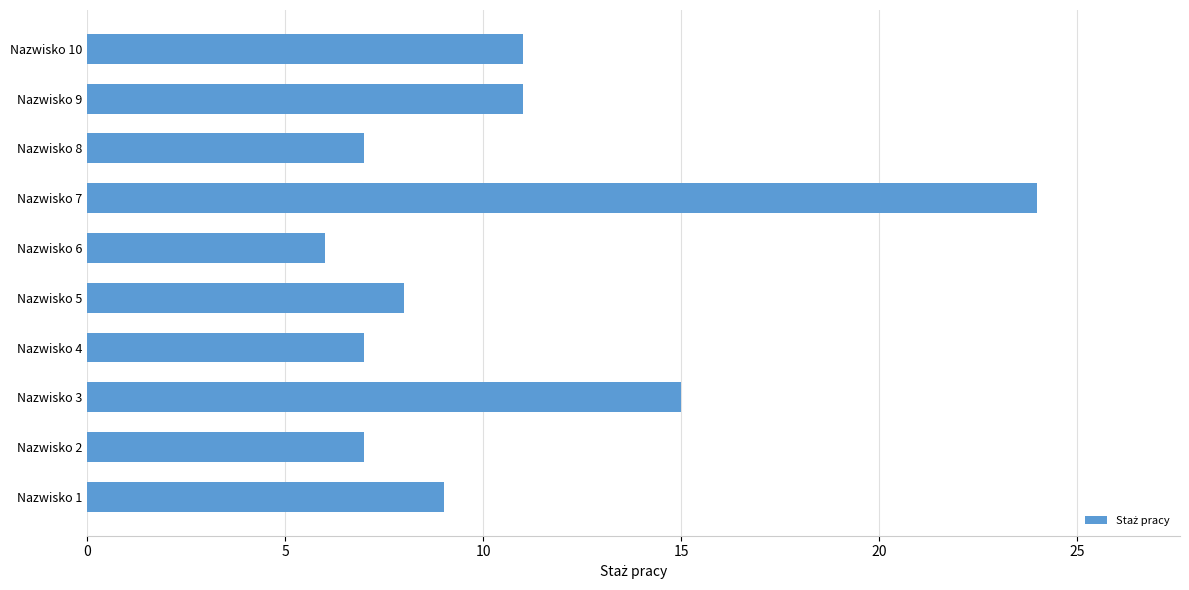

What is the change in value from Nazwisko 6 to Nazwisko 8?

+1